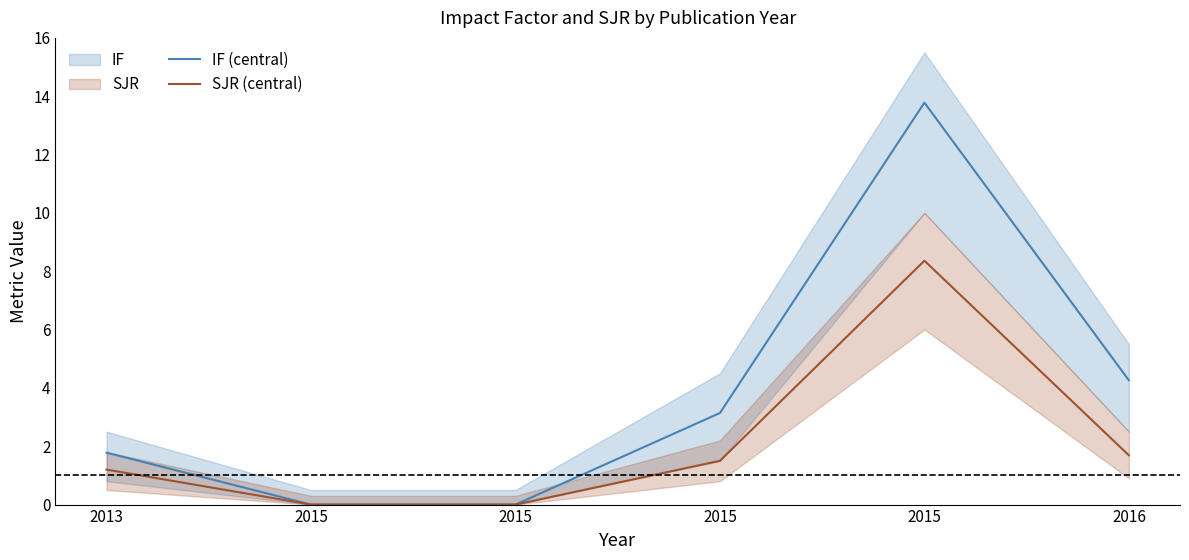

True or false: IF (central) and SJR (central) intersect in this chart.

False